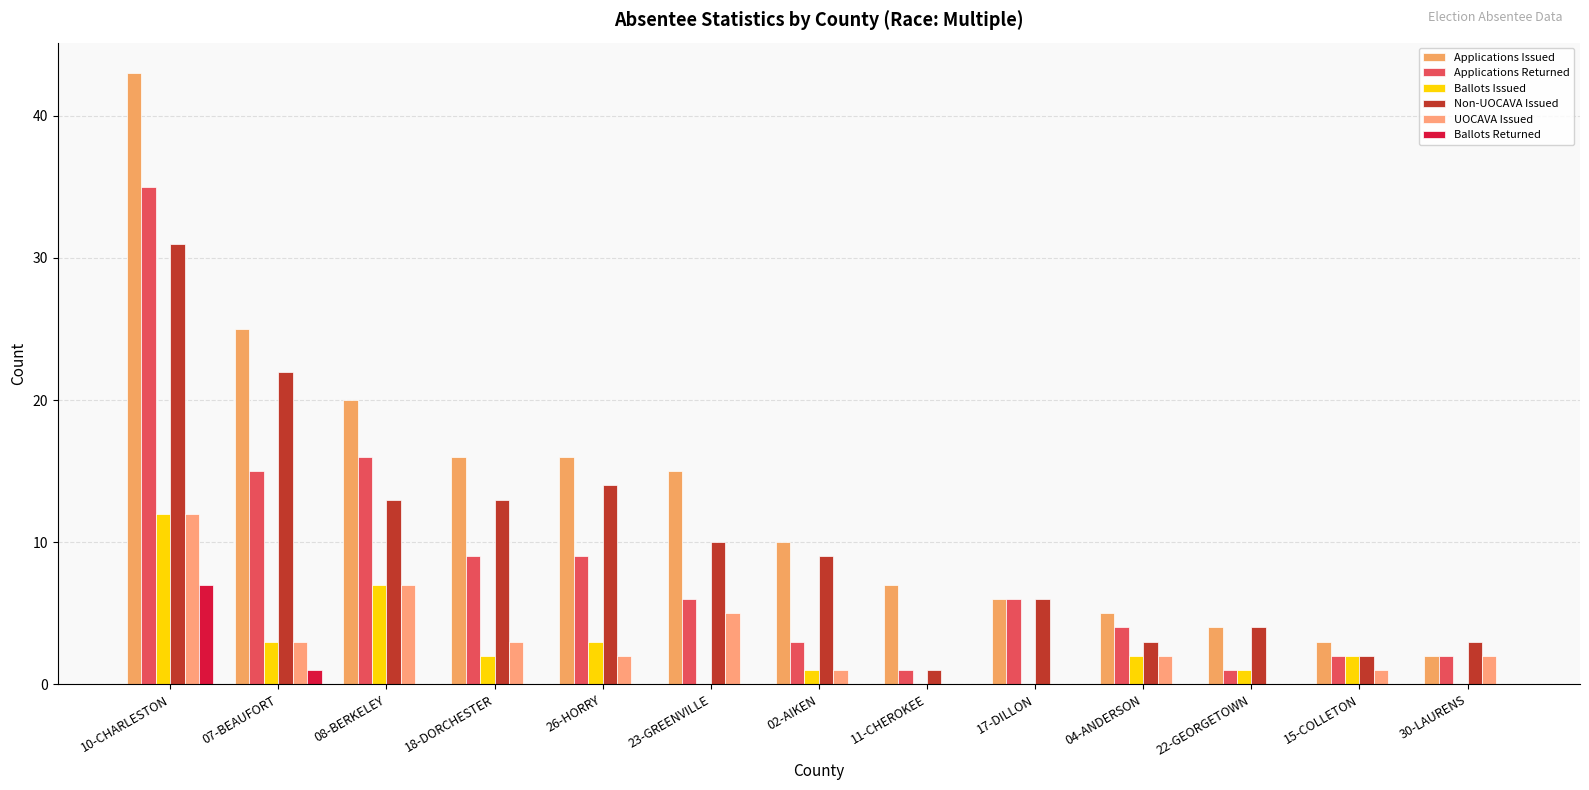

Which label corresponds to the largest value in the chart?

10-CHARLESTON